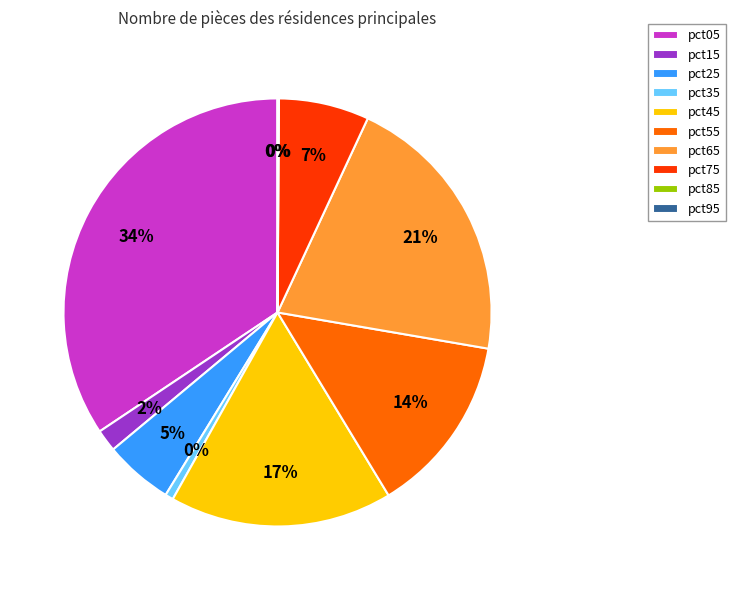

Does pct75 represent more than half of the total?

No